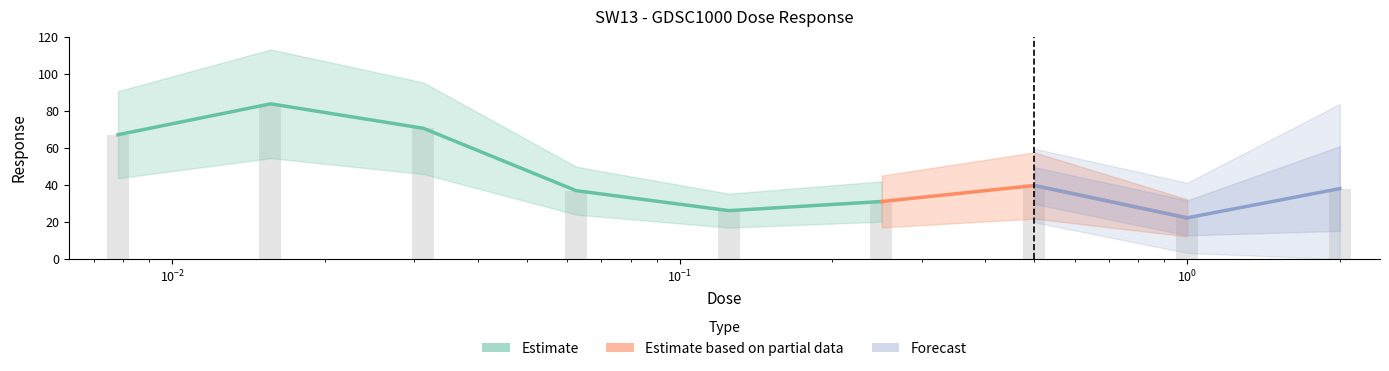

At which label does the data first exceed 38?

0.0078125